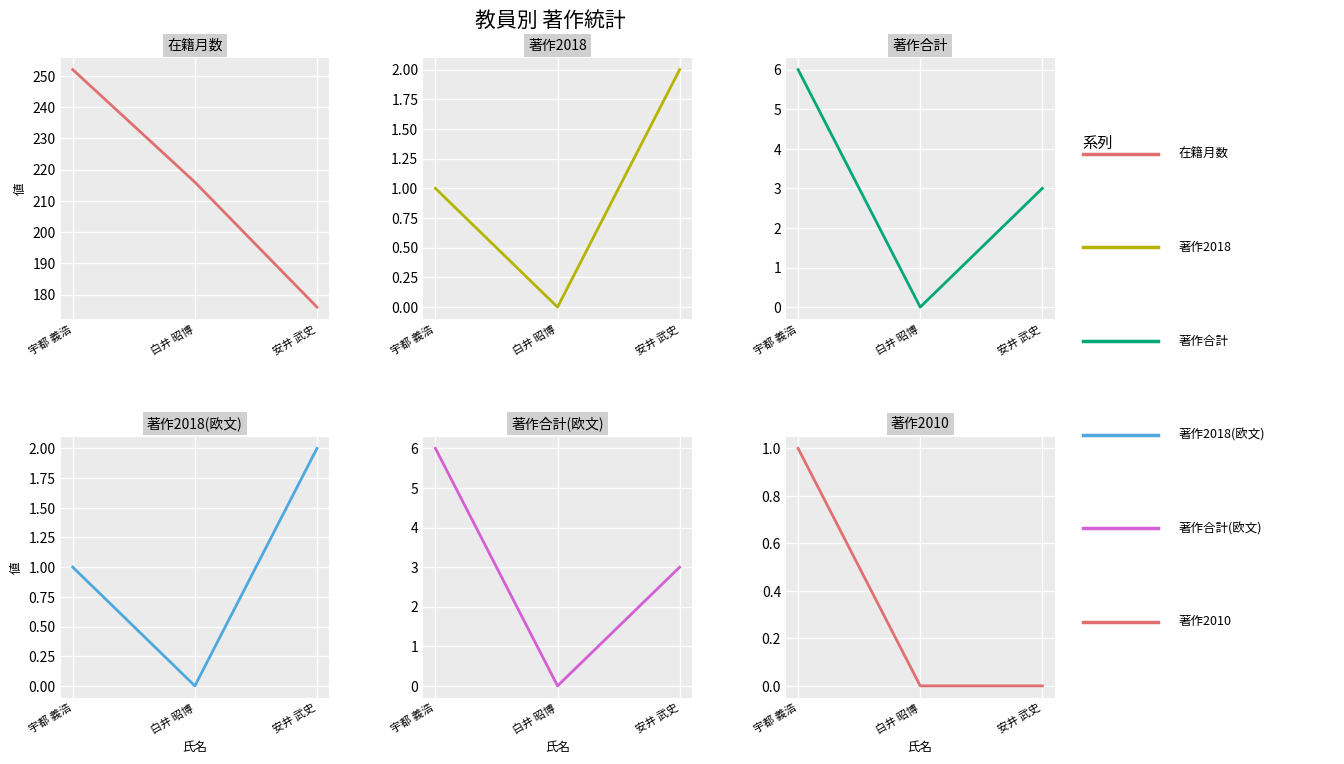

What position from the left is 白井 昭博?

2